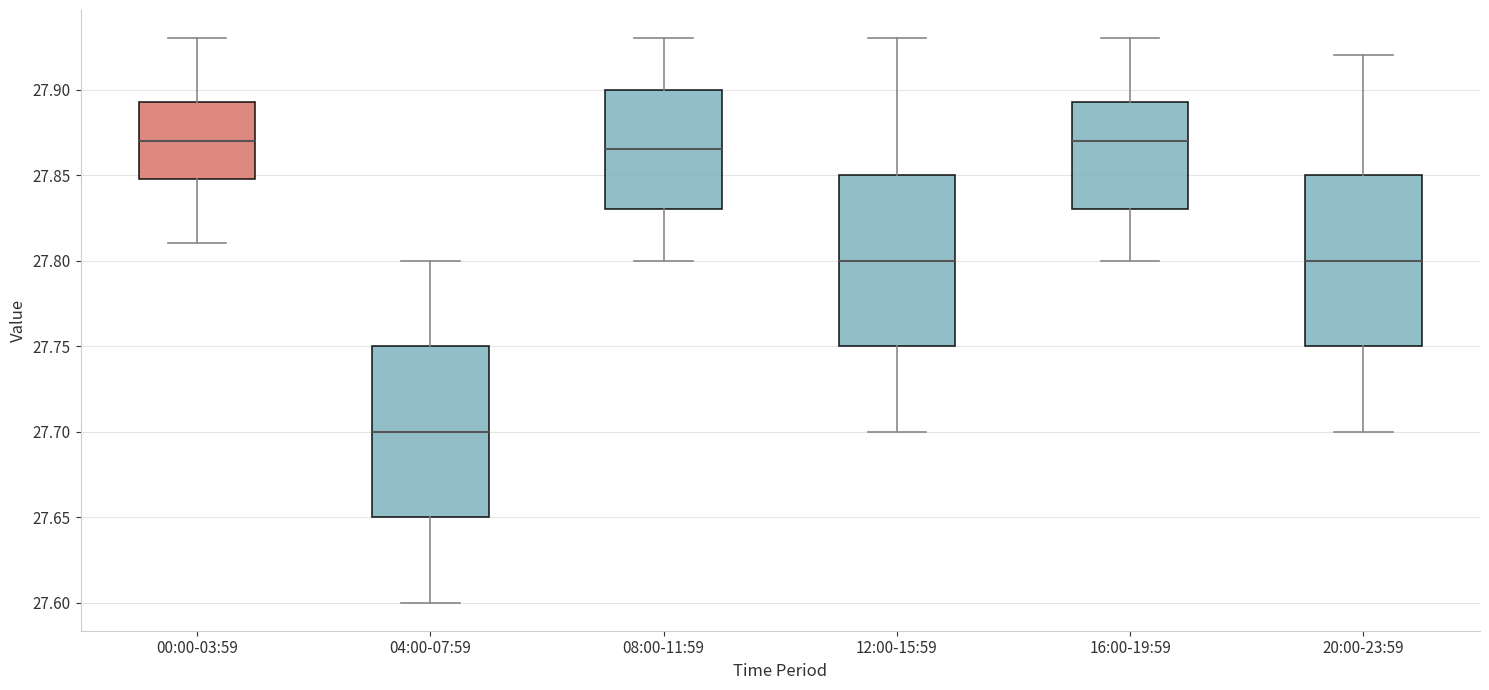

Where does the upper whisker of the box for 08:00-11:59 end on the y-axis? The values are not printed on the chart, so give them approximately, as read against the axis.

27.930